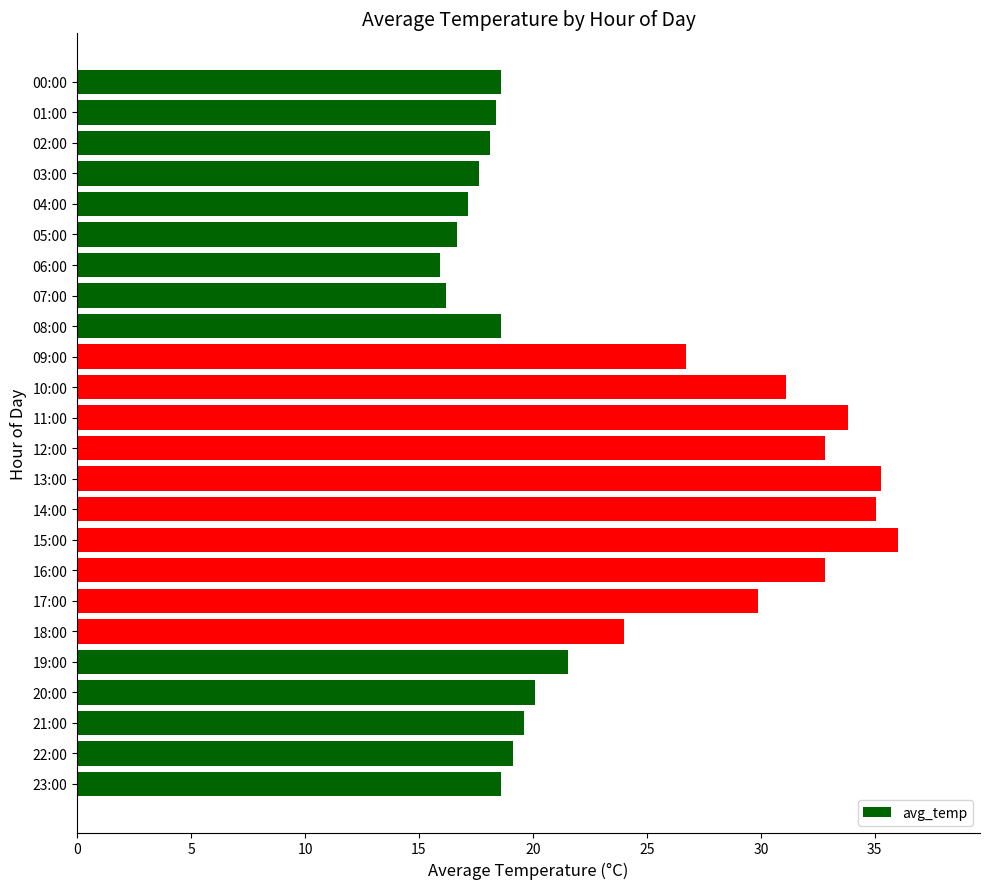

At which label is the value closest to 25?

18:00